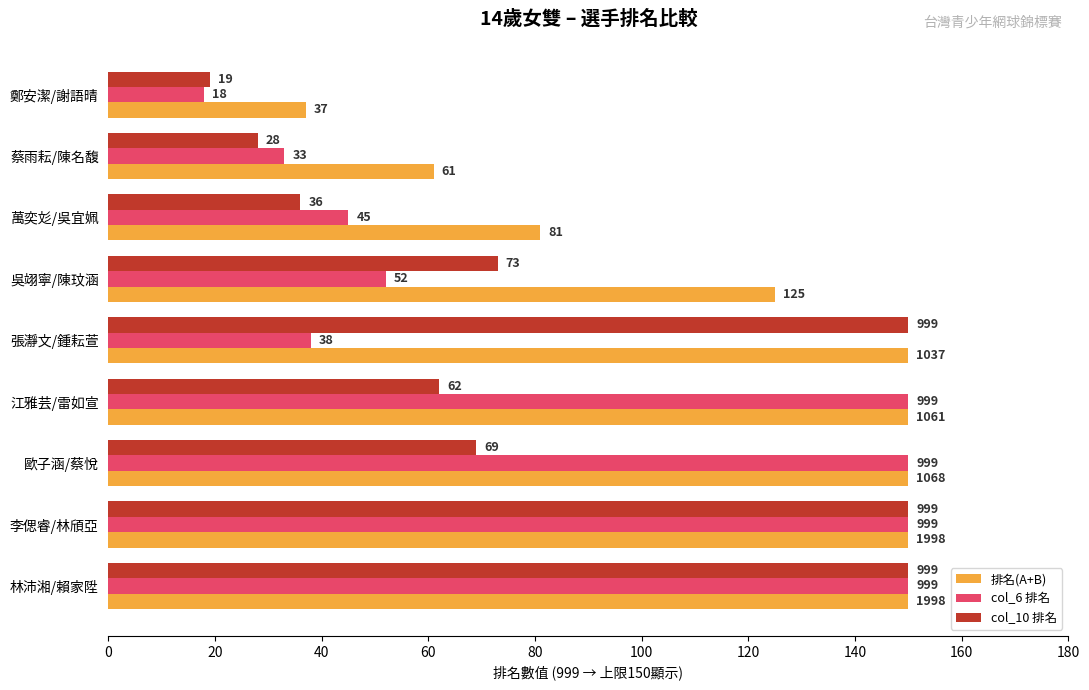

The value of 排名(A+B) at 李偲睿/林頎亞 is 150. True or false?

True